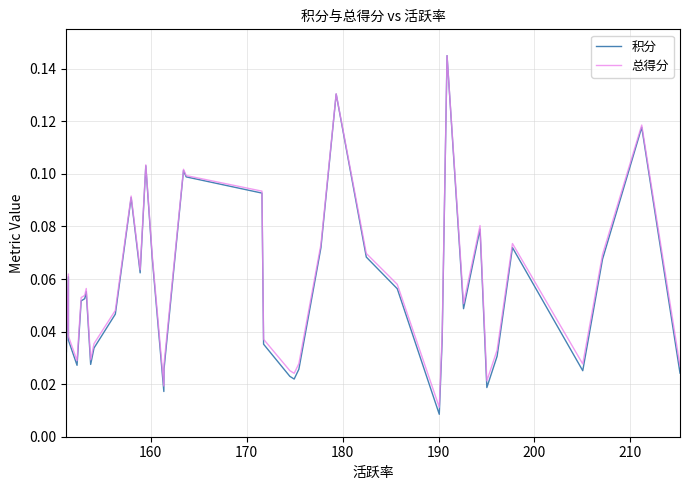

True or false: 积分 and 总得分 intersect in this chart.

False